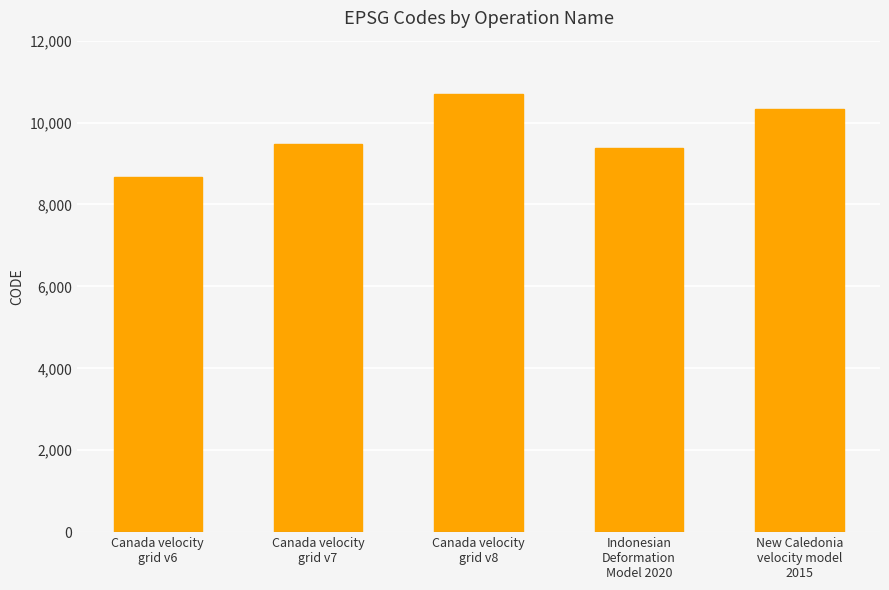

List the labels in order of value, largest first.

Canada velocity
grid v8, New Caledonia
velocity model
2015, Canada velocity
grid v7, Indonesian
Deformation
Model 2020, Canada velocity
grid v6